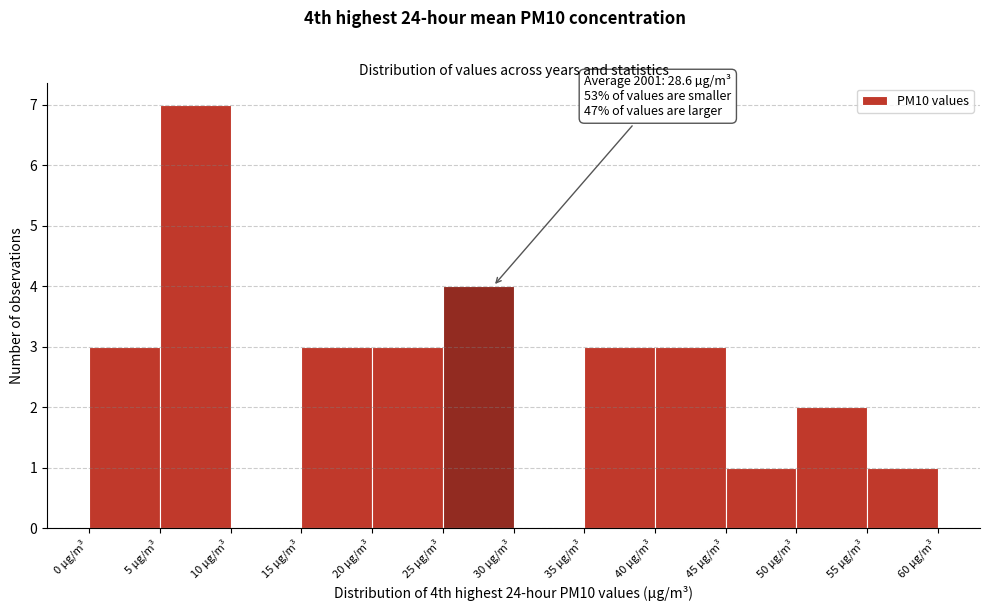

Which range on the x-axis has the tallest bar?

5 to 10